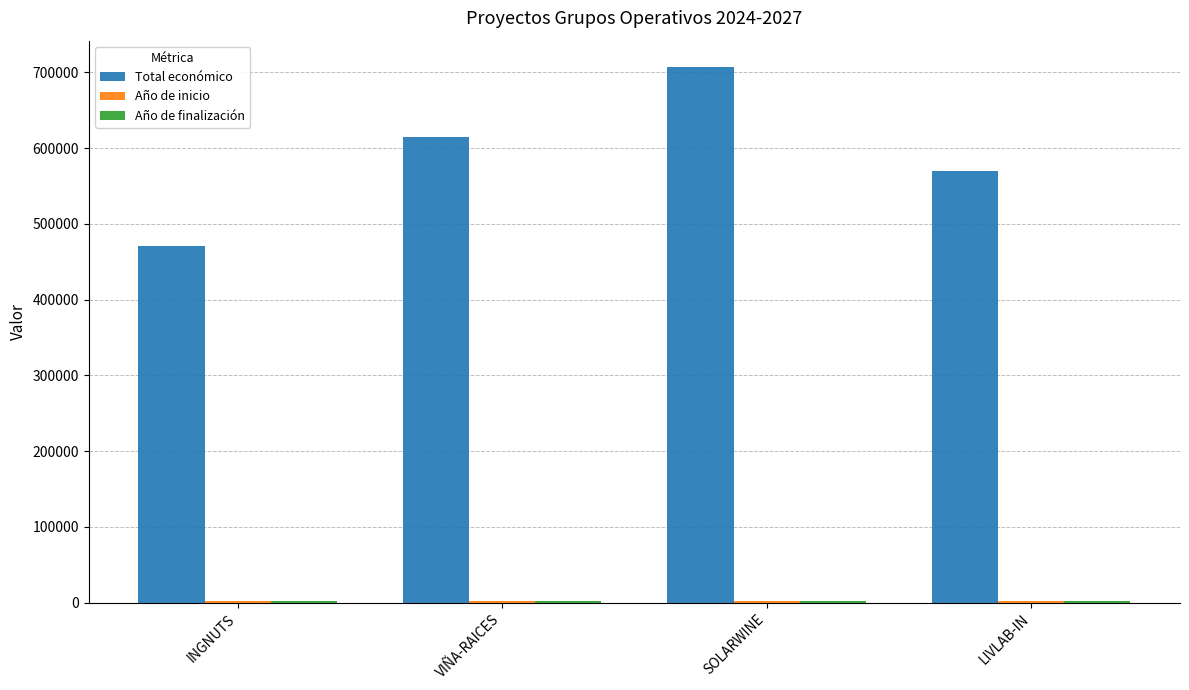

Which series has the largest total across all categories?

Total económico